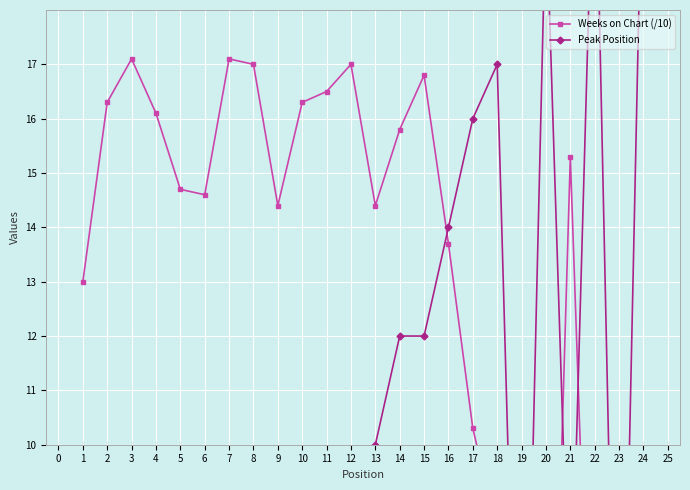

What is the value of the Weeks on Chart (/10) point at the 1st from the left?

13.0